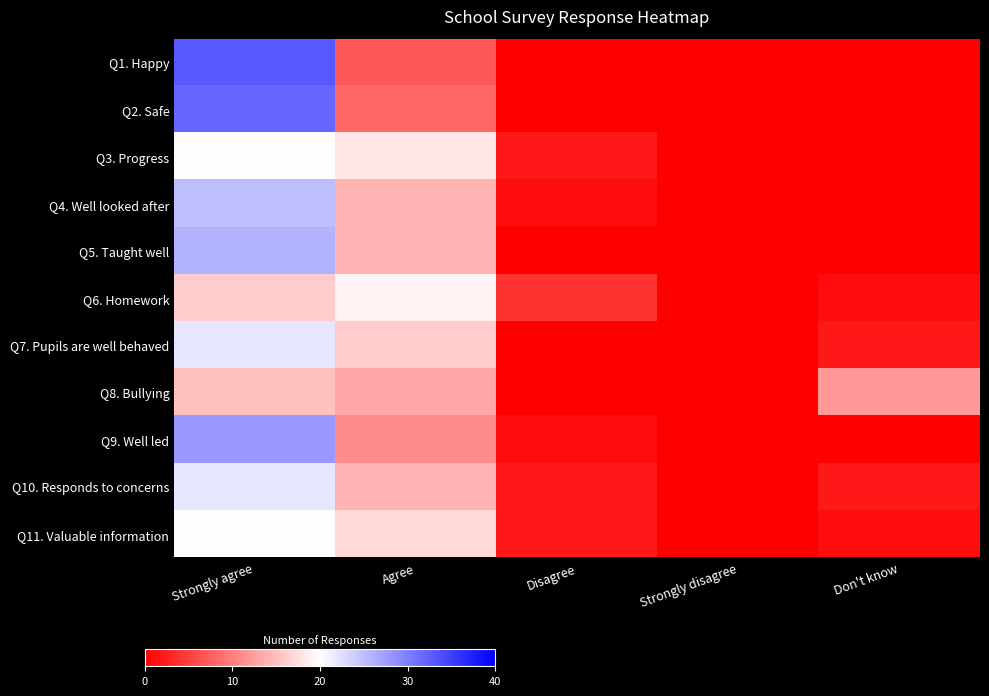

Which series has the largest total across all categories?

Q1. Happy